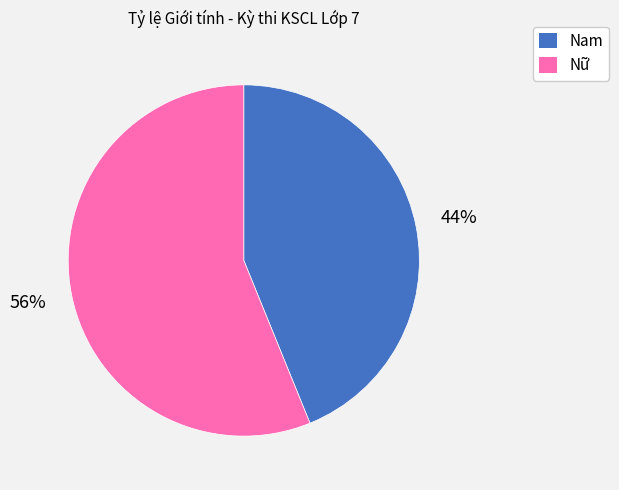

How many segments does this pie chart have?

2